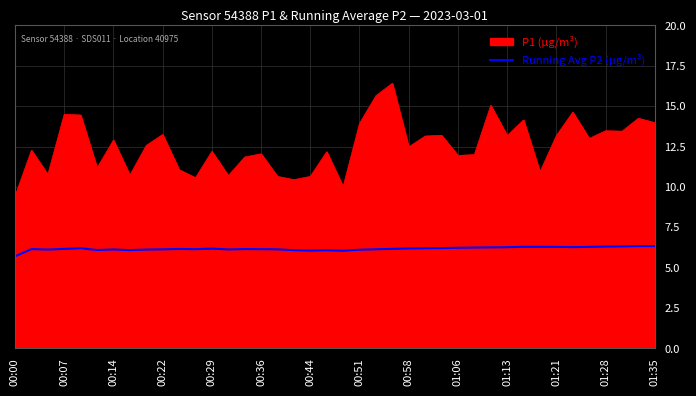

What is the difference between the maximum and minimum values in the Running Avg P2 (µg/m³) series?

0.6